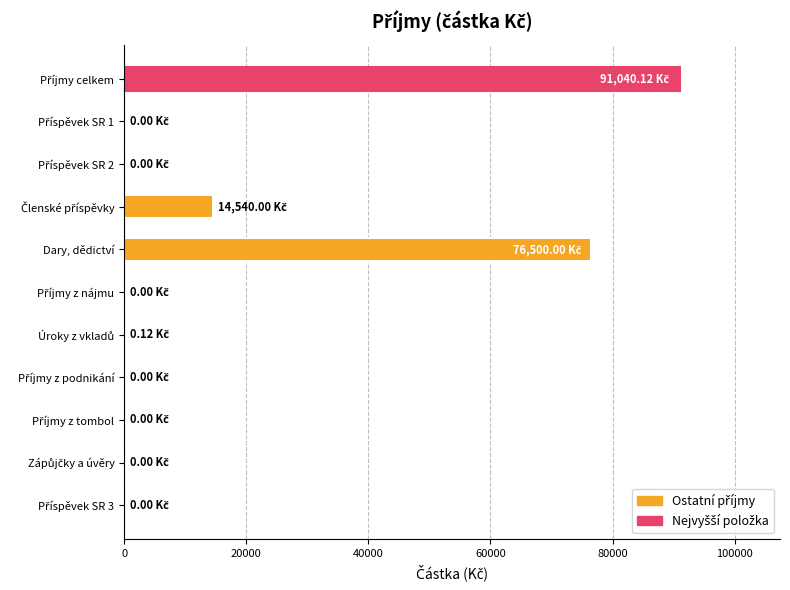

What is the sum of all values?

182080.2